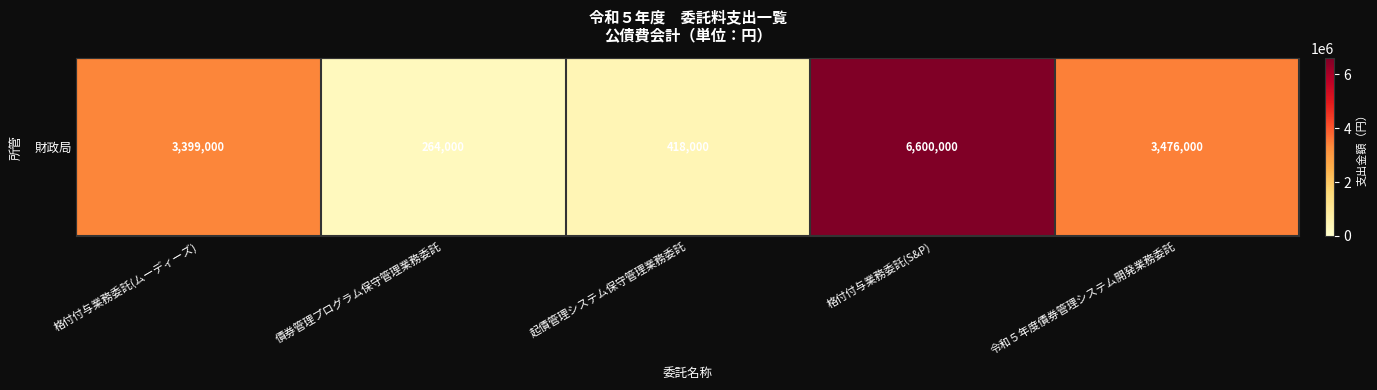

Between 令和５年度債券管理システム開発業務委託 and 格付付与業務委託(ムーディーズ), which is larger?

令和５年度債券管理システム開発業務委託